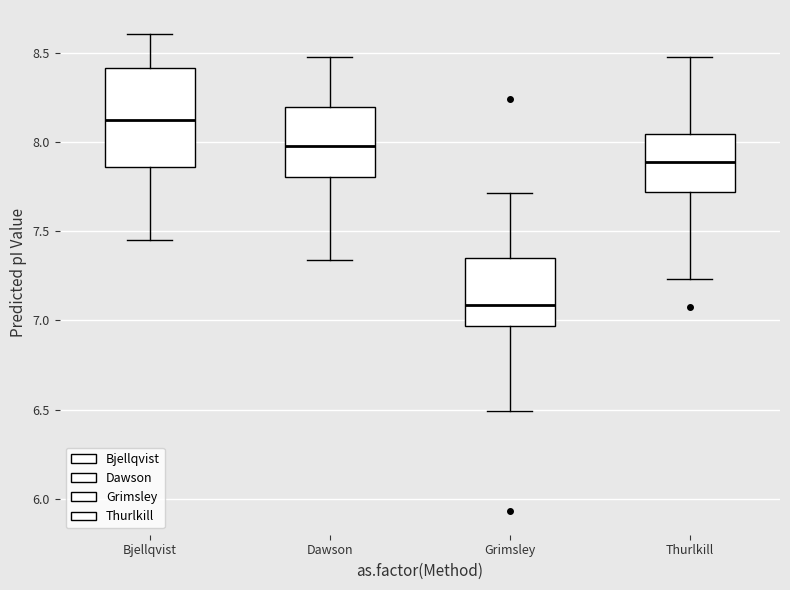

Reading left to right, transcribe this box plot: for each box, give where its median line is, the range the box spans, and where its two whiskers end, as read against the y-axis. The values are not printed on the chart, so give them approximately, as read against the axis.

Bjellqvist: median 8.15, box 7.85 to 8.40, whiskers 7.45 to 8.60
Dawson: median 8.00, box 7.80 to 8.20, whiskers 7.35 to 8.50
Grimsley: median 7.10, box 6.95 to 7.35, whiskers 6.50 to 7.70
Thurlkill: median 7.90, box 7.70 to 8.05, whiskers 7.25 to 8.50